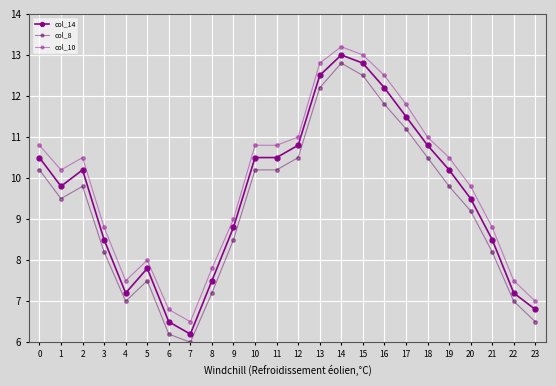

True or false: col_10 and col_8 cross at least once.

False